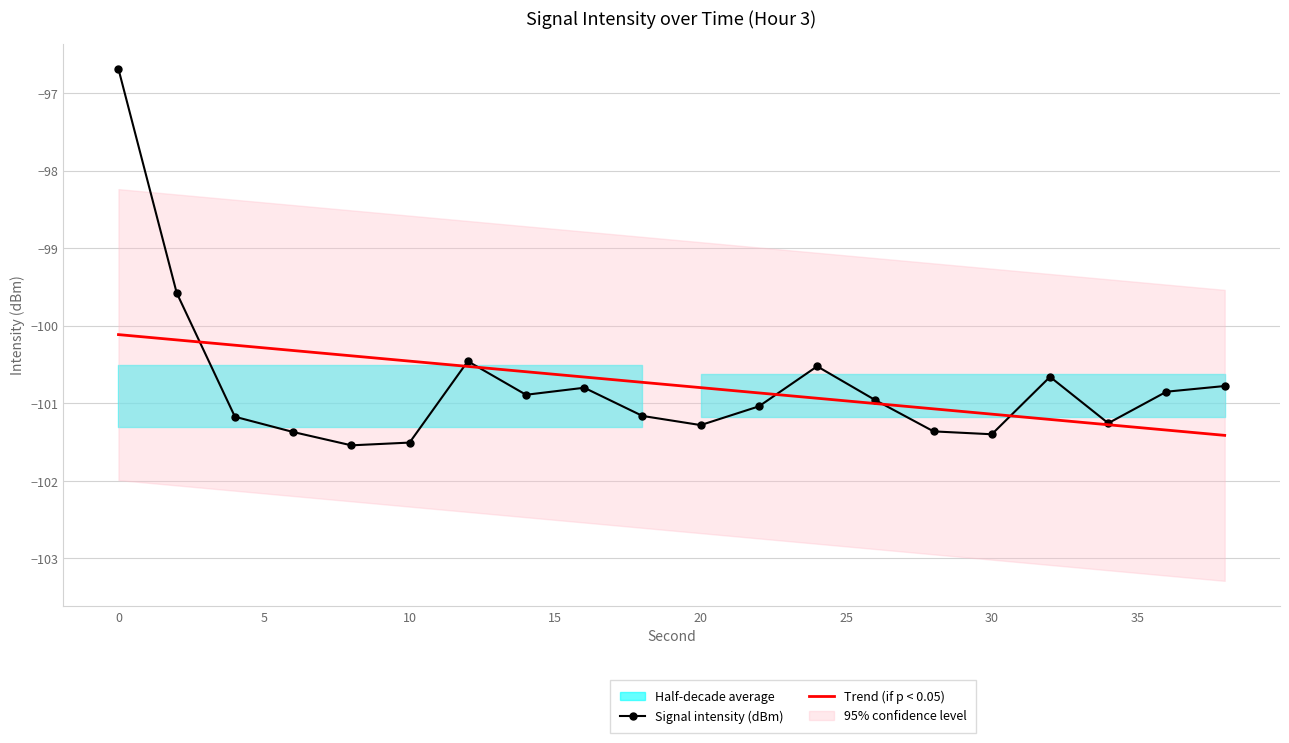

Which series has the largest total across all categories?

Signal intensity (dBm)